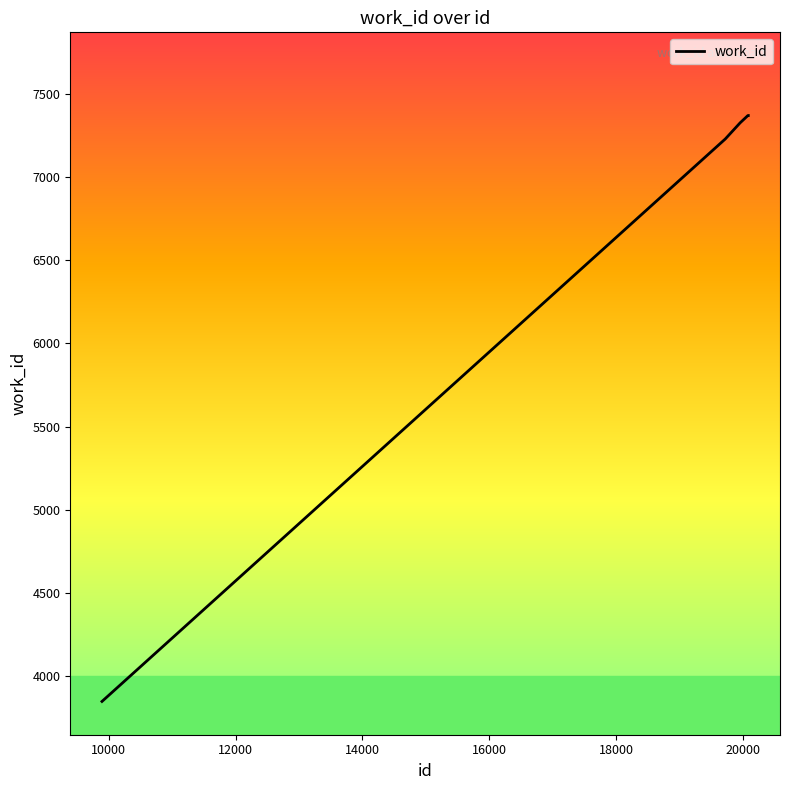

Reading left to right, list all the values displayed in this chart.

3848	7229	7326	7370	7370	7370	7370	7370	7370	7370